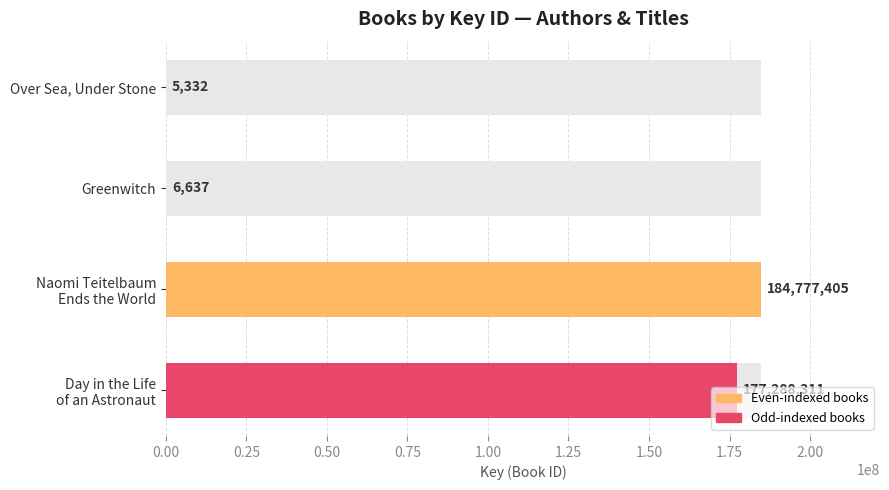

What is the sum of the values at Day in the Life of an Astronaut and Greenwitch?

177294948